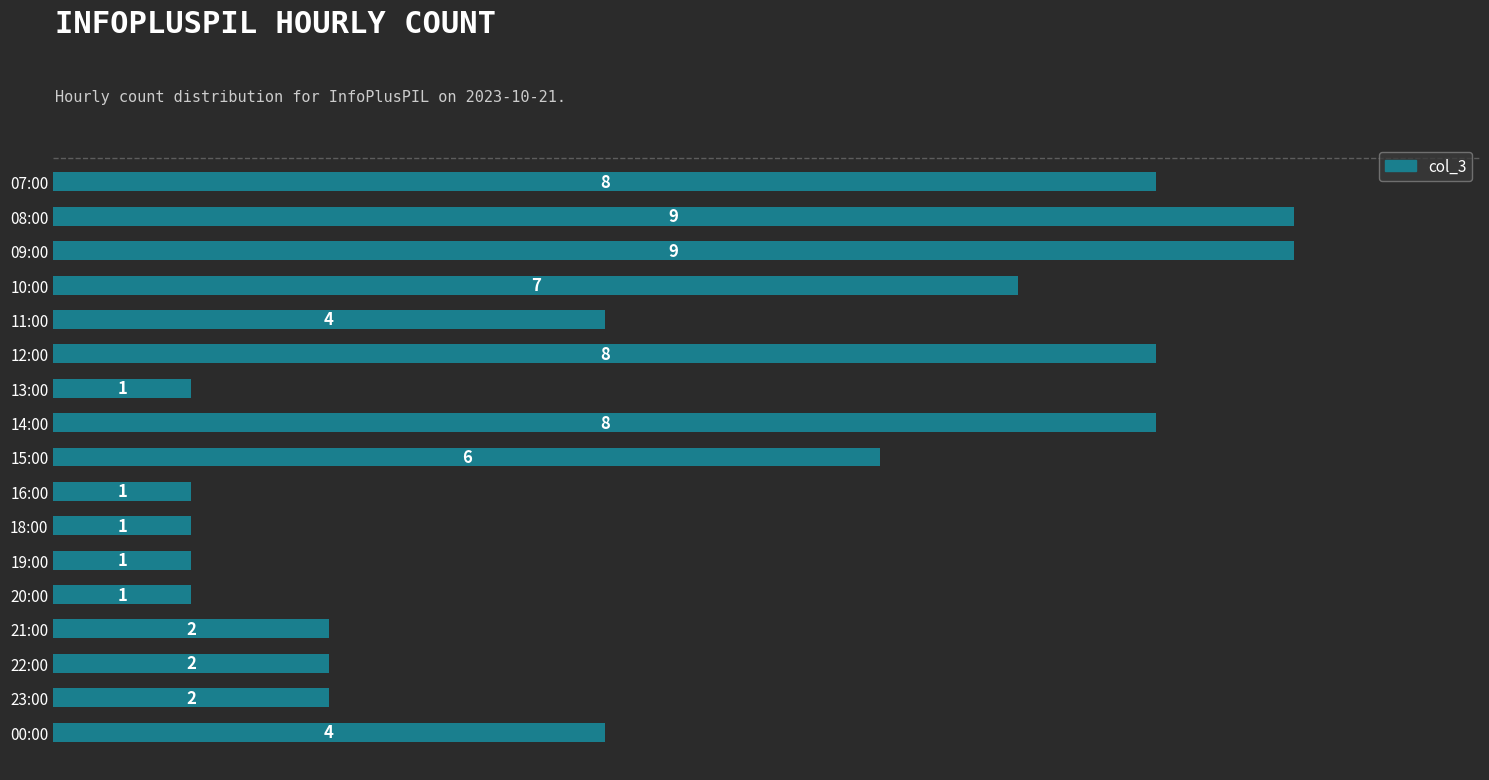

The value at 13:00 is 1. True or false?

True